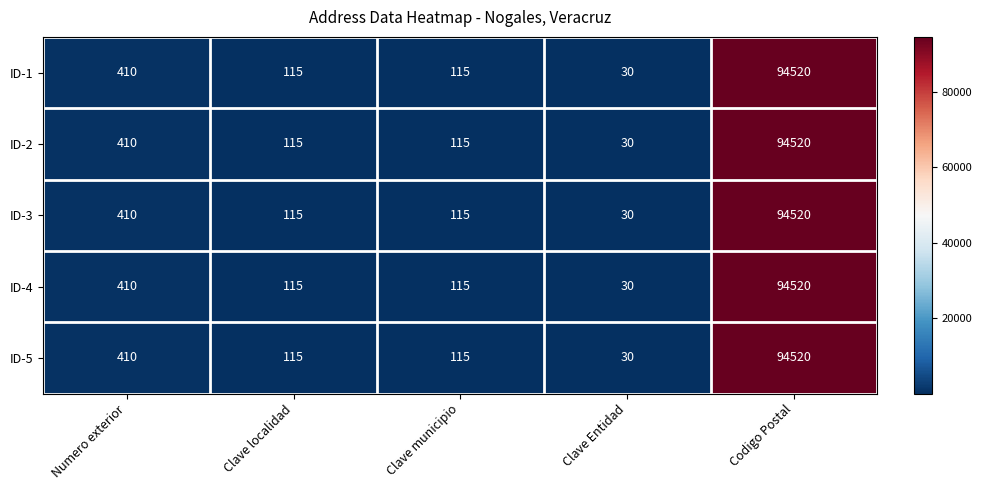

What is the difference between the ID-3 values at Clave Entidad and Codigo Postal?

94490